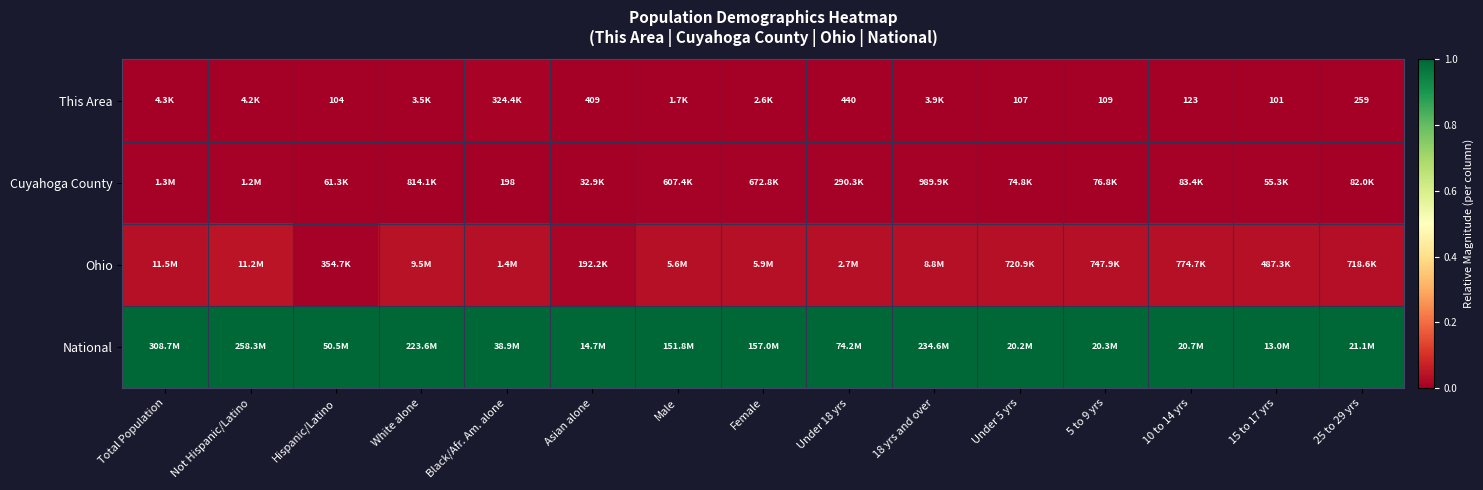

Which label corresponds to the largest value in the chart?

Total Population